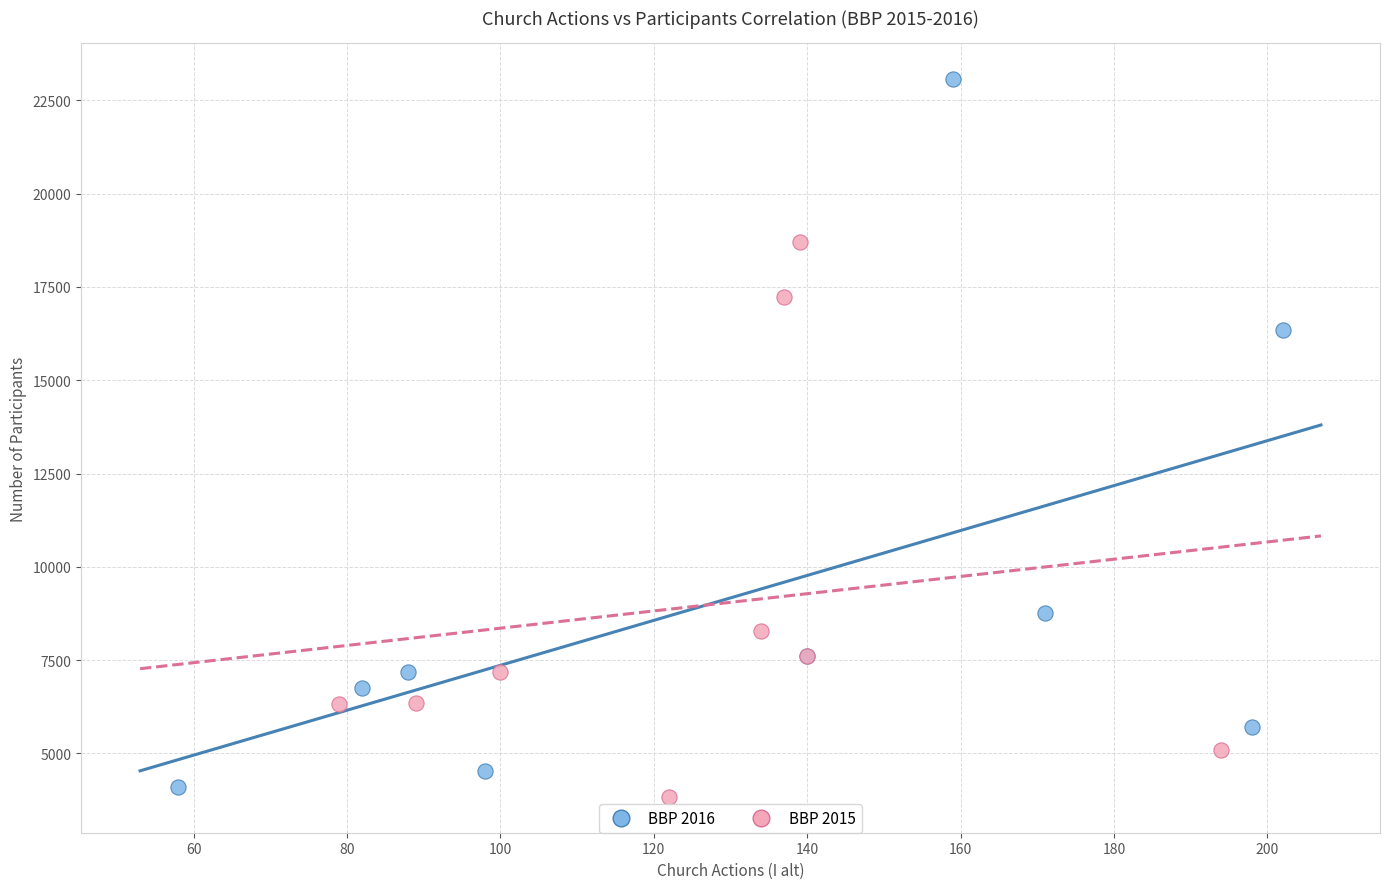

Which series reaches the maximum Y coordinate?

BBP 2016